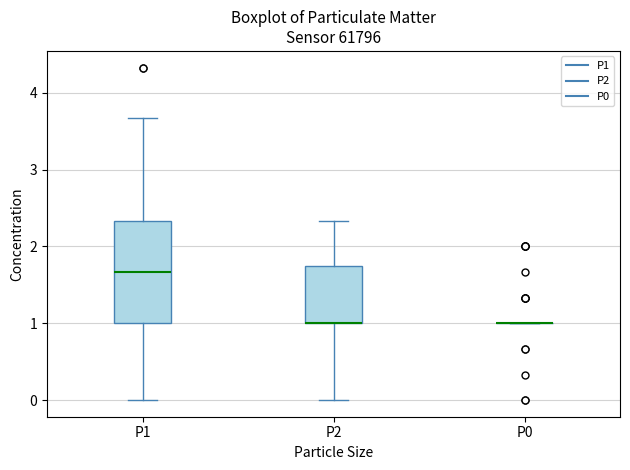

Comparing the boxes themselves (not the whiskers), which one is the tallest?

P1